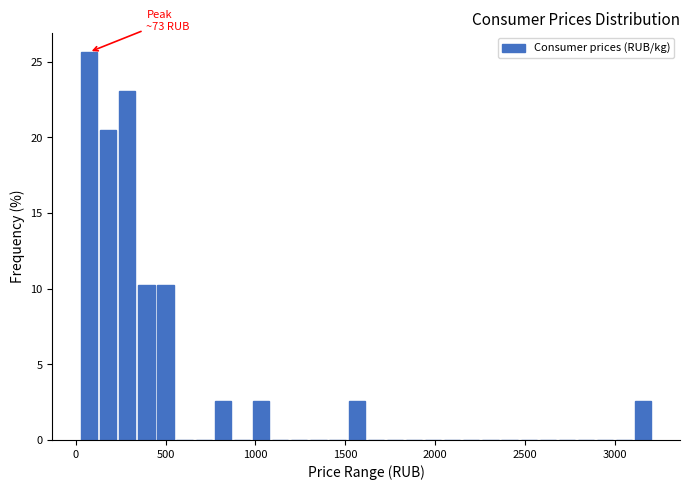

Around what value on the x-axis is the tallest bar? Give the approximate position of its centre, as read against the axis.

50